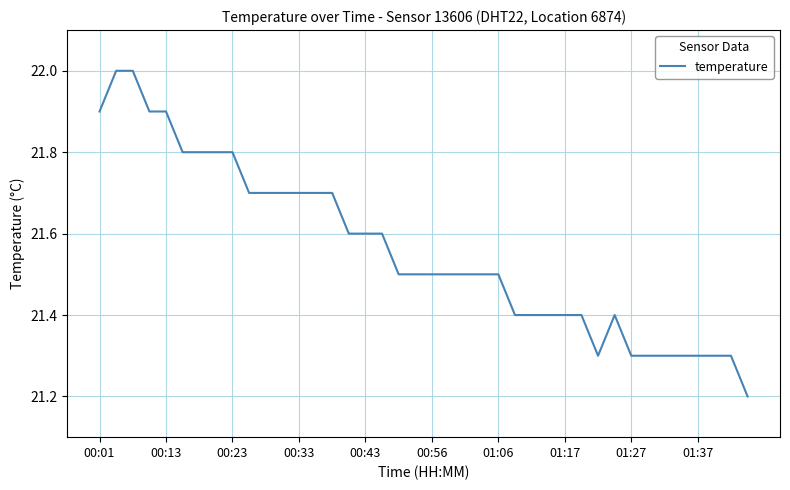

What is the difference between the maximum and minimum values?

0.8